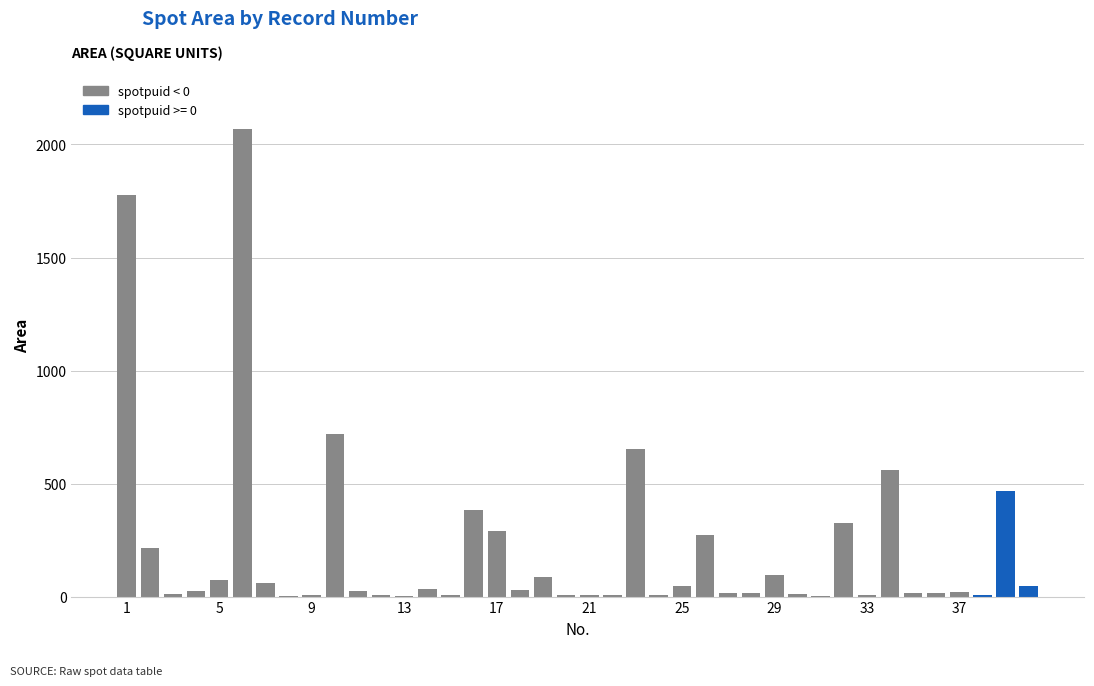

How many categories are shown in the chart?

40